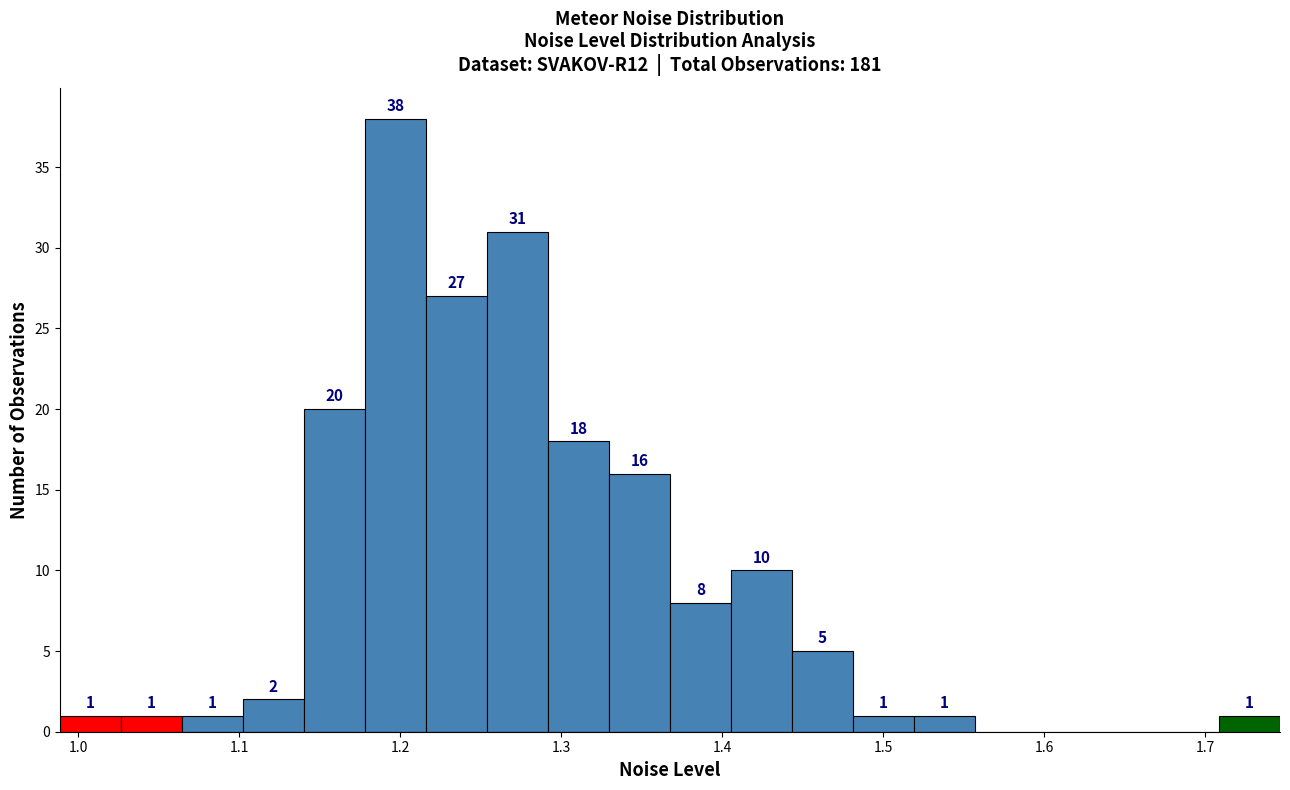

Read against the x-axis, roughly where is the centre of the tallest bar?

1.20